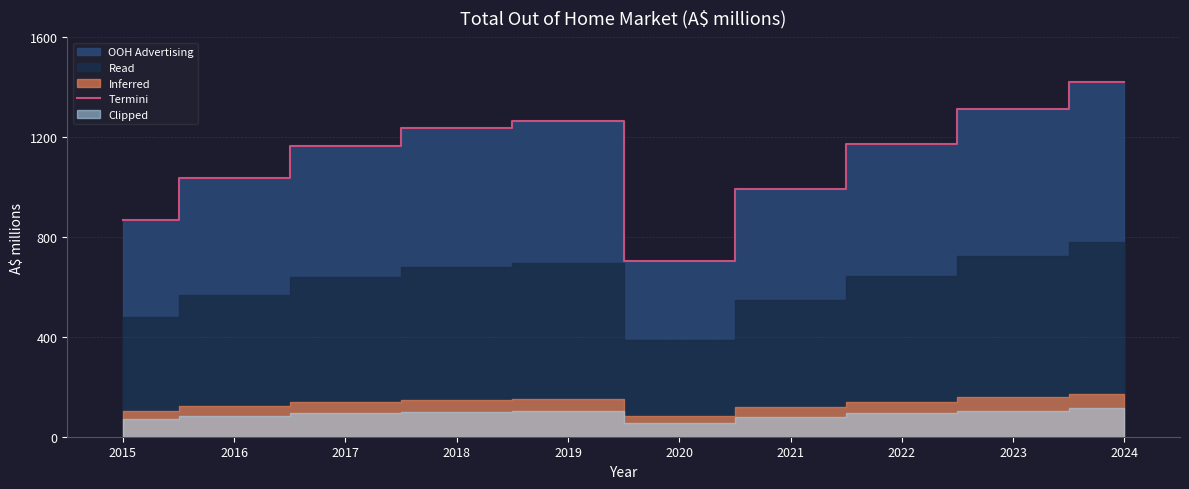

What is the minimum value shown in the chart?

704